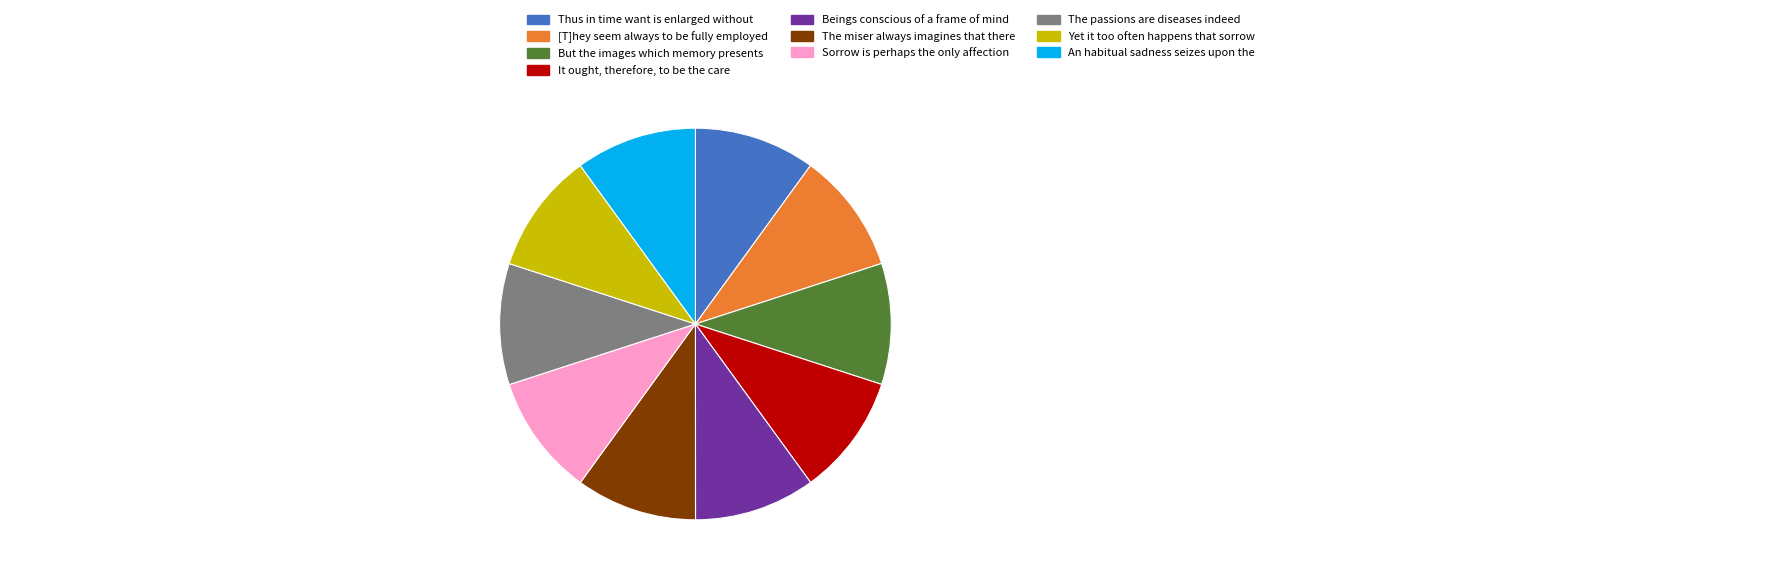

Is there any slice that represents more than half of the pie?

No